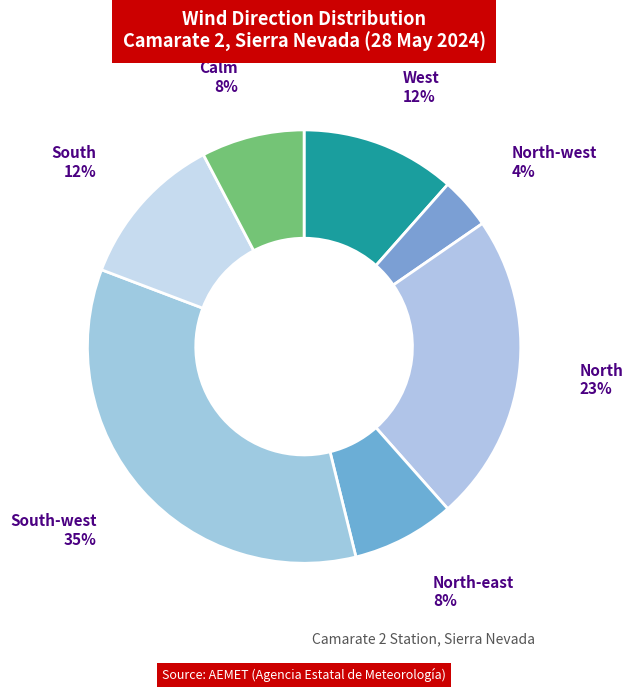

Rank the categories by value from highest to lowest.

South-west, North, West, South, North-east, Calm, North-west